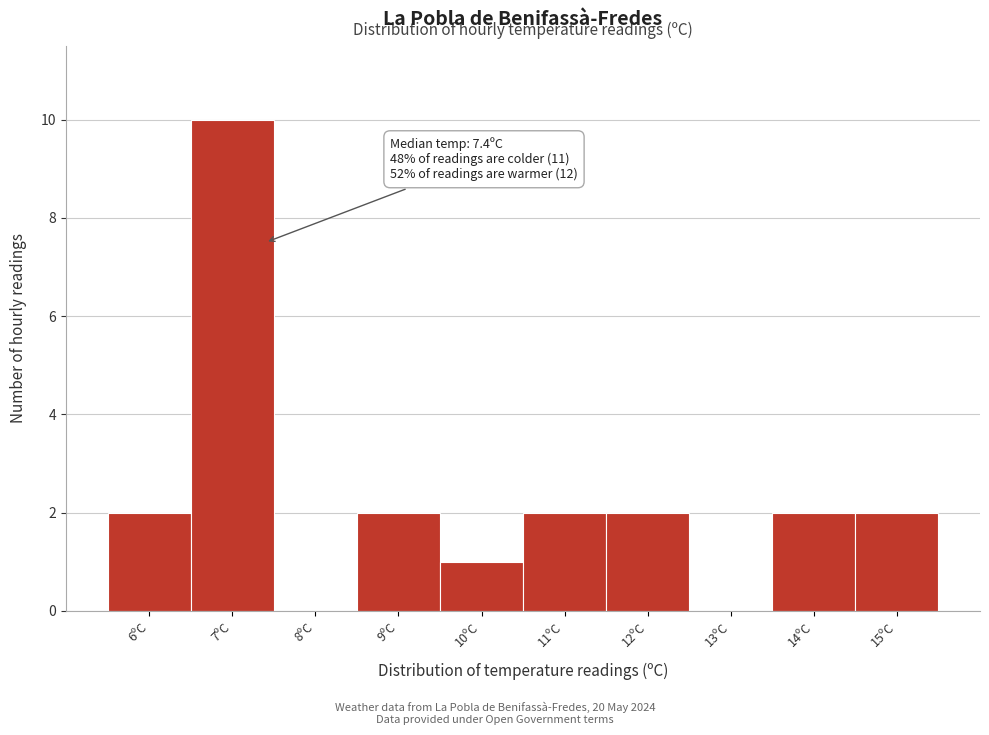

Over which range of the x-axis is the bar tallest?

6.5 to 7.5